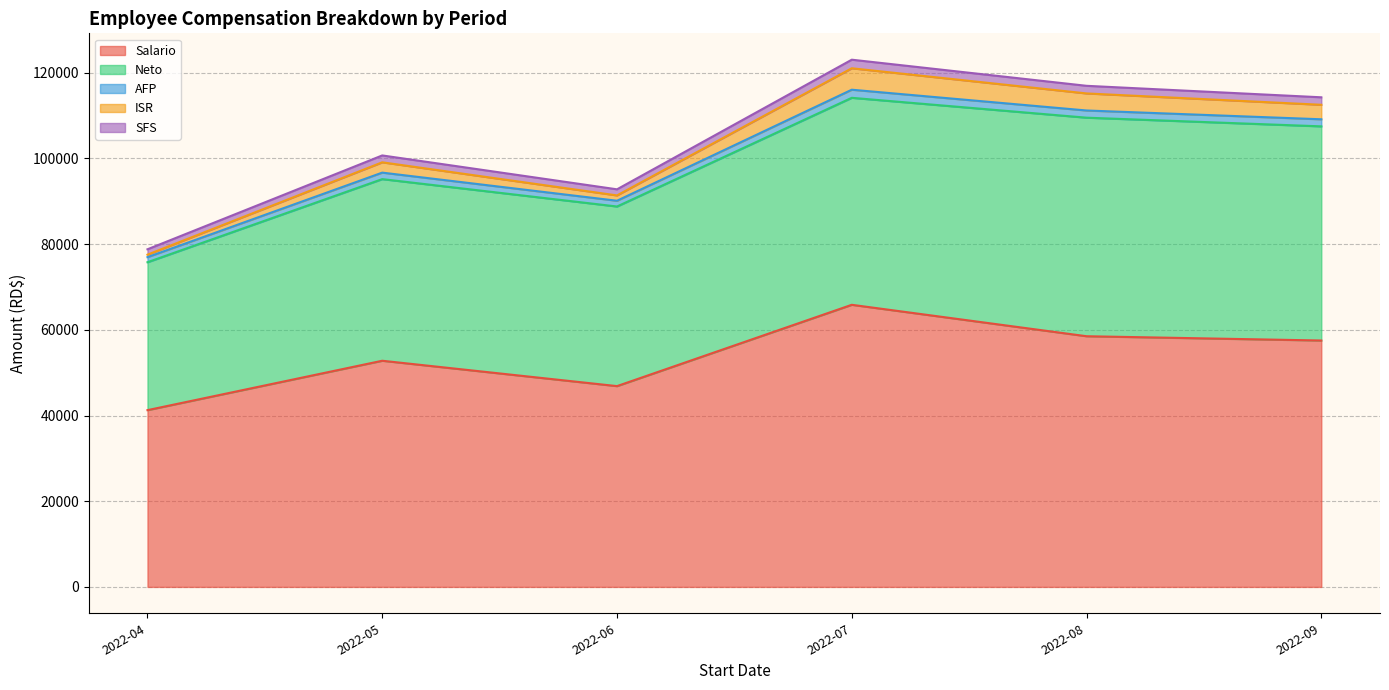

At which label does Salario reach its minimum?

2022-04